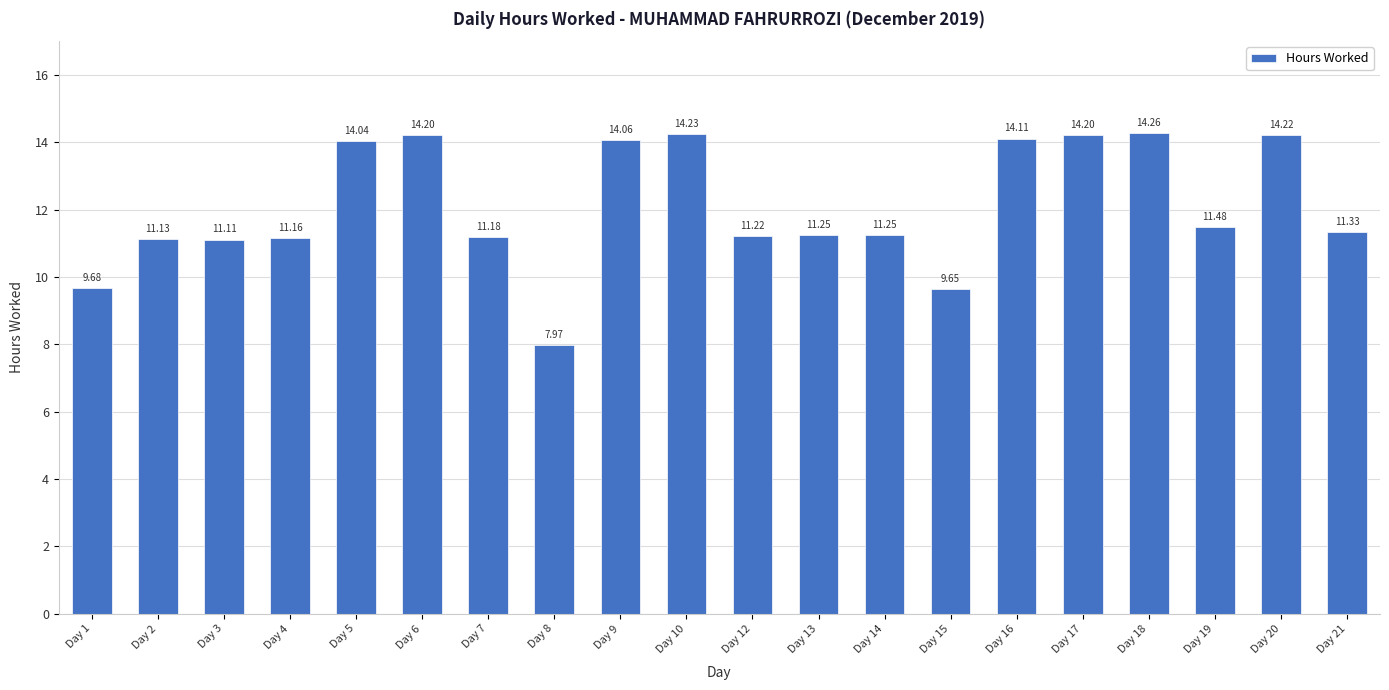

What is the ratio of the value at Day 15 to the value at Day 19?

0.8